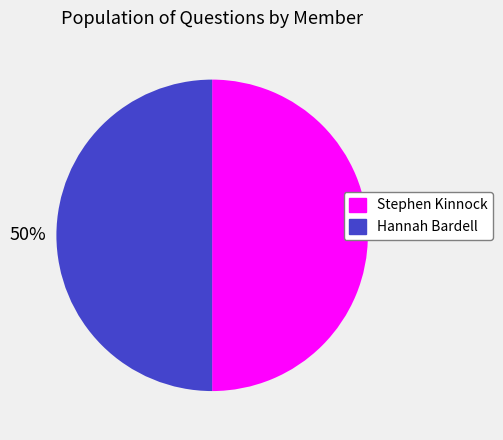

Count the number of slices in the pie.

2